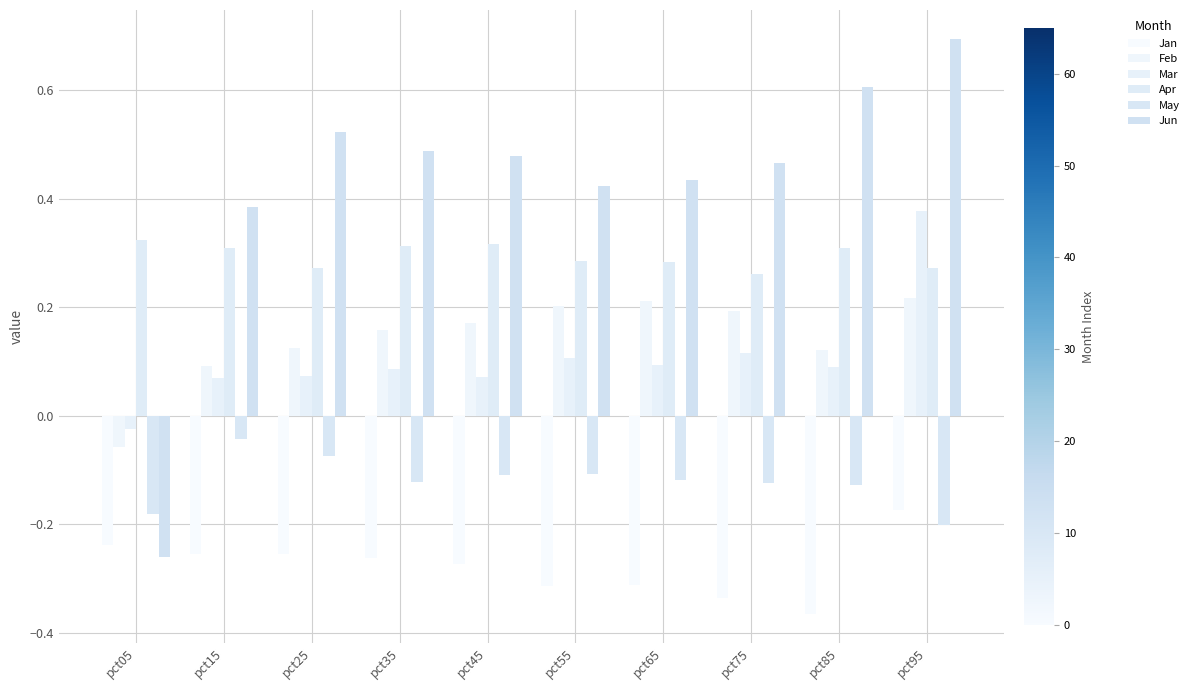

At which label does Jan reach its minimum?

pct85